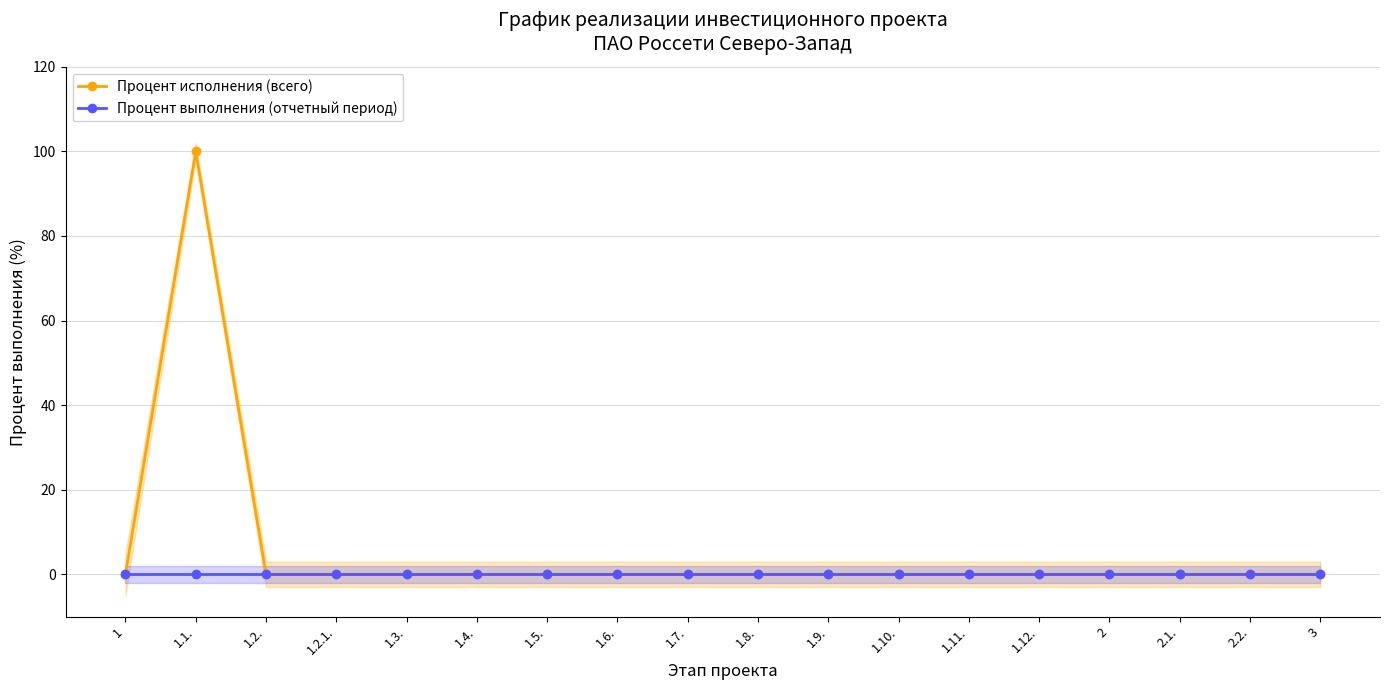

Which series has the largest total across all categories?

Процент исполнения (всего)